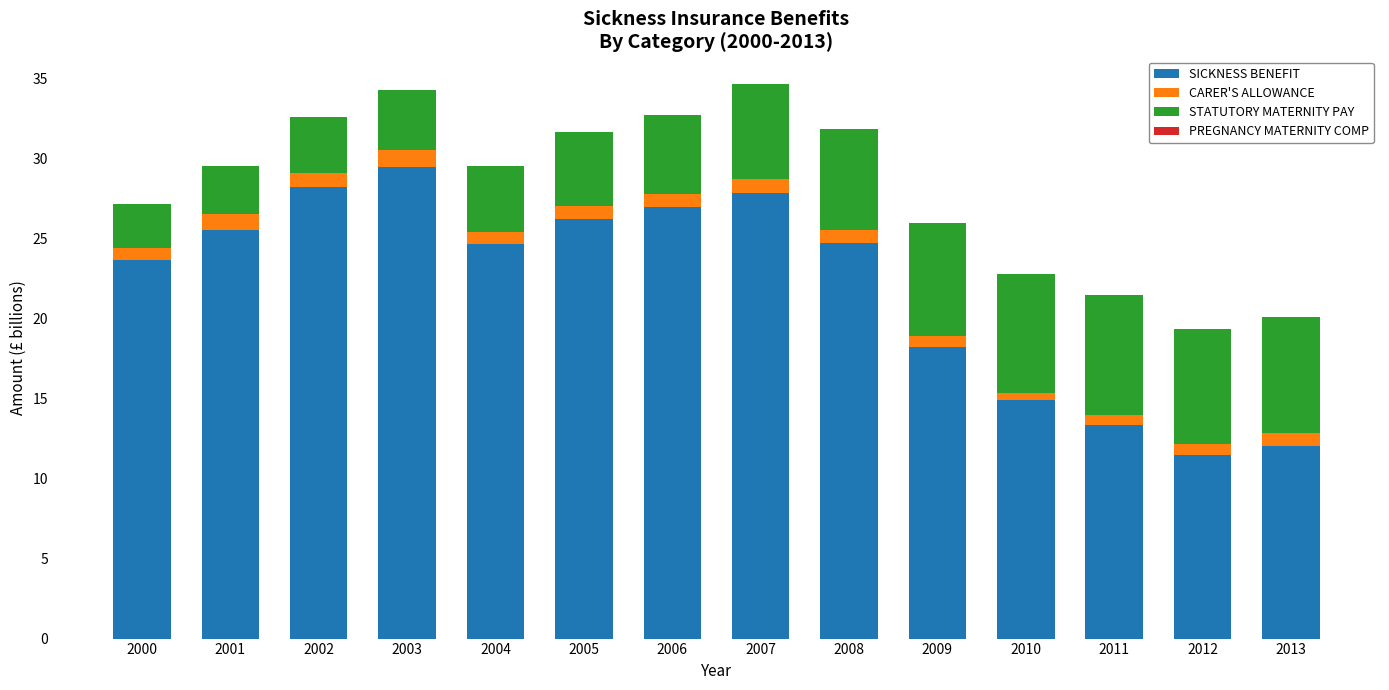

At which label does SICKNESS BENEFIT reach its peak?

2003